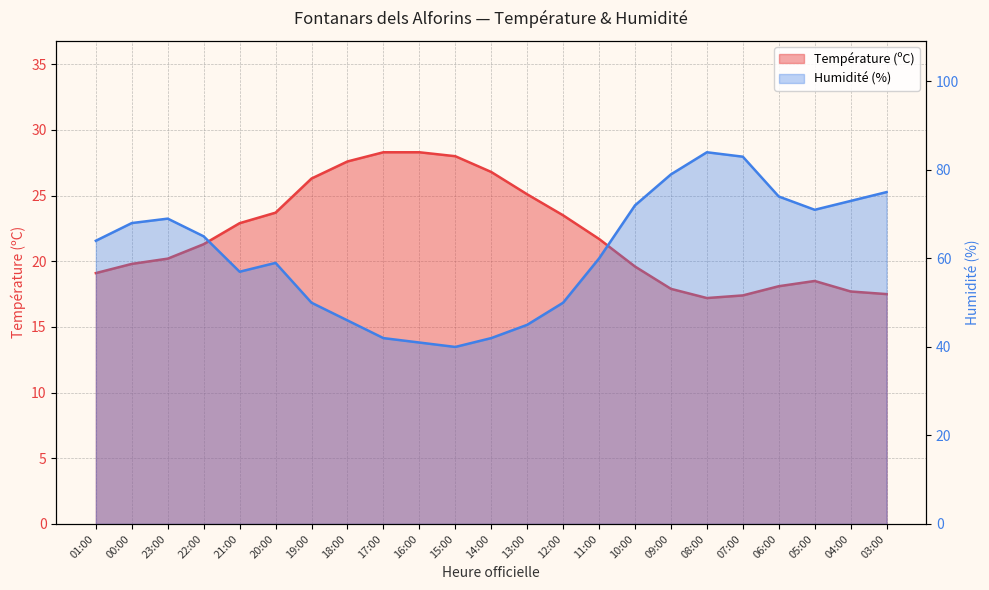

What is the difference between the Température (ºC) values at 03:00 and 13:00?

7.6